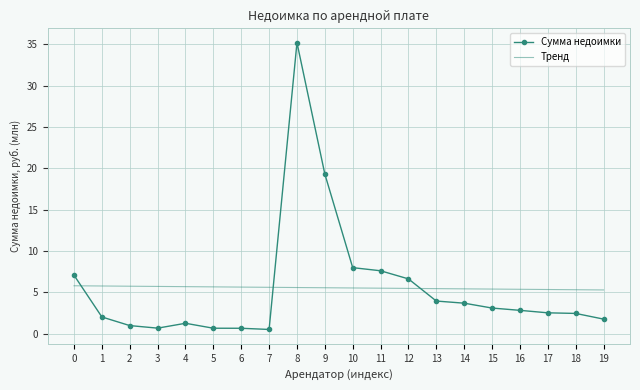

Rank the series by their maximum value, from lowest to highest.

Тренд, Сумма недоимки